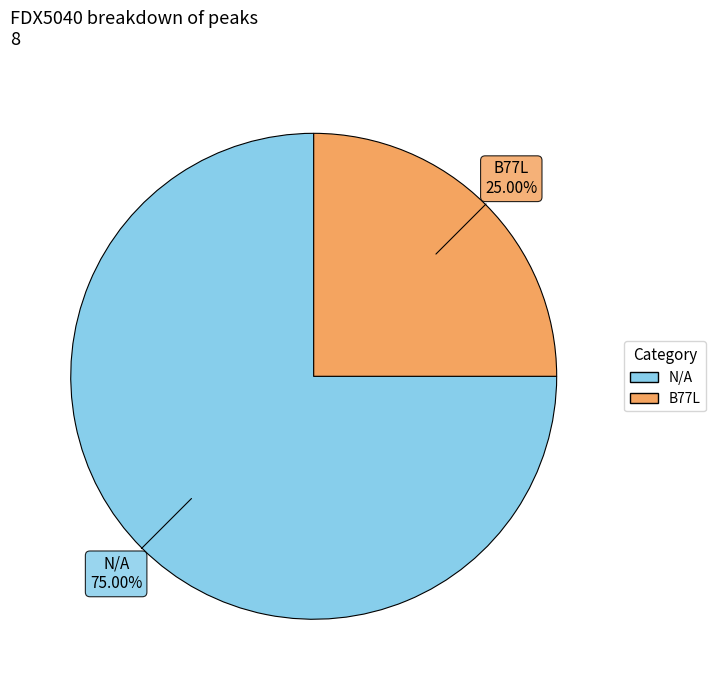

The B77L slice represents 25% of the pie. True or false?

True